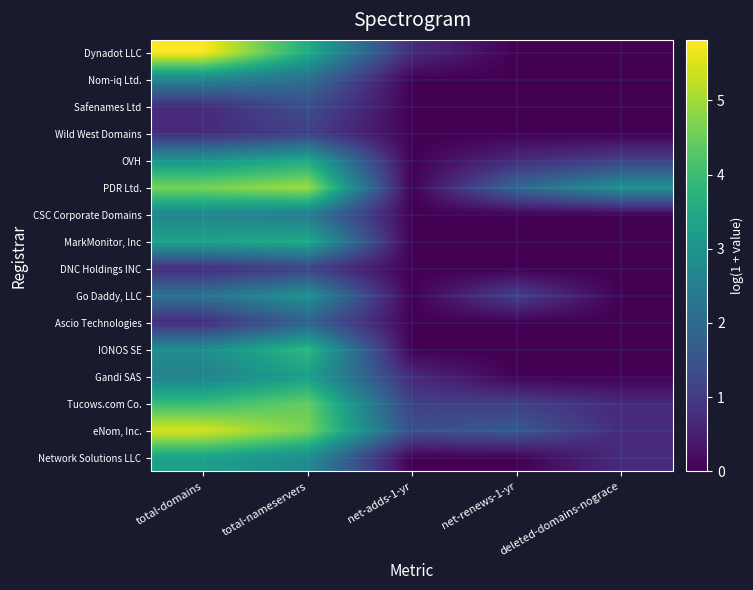

Reading left to right, extract all data points from this chart.

Network Solutions LLC: total-domains=3.3	total-nameservers=2.8	net-adds-1-yr=0.0	net-renews-1-yr=0.0	deleted-domains-nograce=0.7
eNom, Inc.: total-domains=5.5	total-nameservers=4.7	net-adds-1-yr=1.4	net-renews-1-yr=1.6	deleted-domains-nograce=0.7
Tucows.com Co.: total-domains=4.0	total-nameservers=4.5	net-adds-1-yr=1.1	net-renews-1-yr=1.1	deleted-domains-nograce=0.7
Gandi SAS: total-domains=2.6	total-nameservers=3.3	net-adds-1-yr=0.7	net-renews-1-yr=0.0	deleted-domains-nograce=0.0
IONOS SE: total-domains=2.8	total-nameservers=3.8	net-adds-1-yr=0.0	net-renews-1-yr=0.0	deleted-domains-nograce=0.0
Ascio Technologies: total-domains=0.7	total-nameservers=1.8	net-adds-1-yr=0.0	net-renews-1-yr=0.0	deleted-domains-nograce=0.0
Go Daddy, LLC: total-domains=2.2	total-nameservers=2.9	net-adds-1-yr=0.0	net-renews-1-yr=1.1	deleted-domains-nograce=0.0
DNC Holdings INC: total-domains=0.7	total-nameservers=1.1	net-adds-1-yr=0.0	net-renews-1-yr=0.0	deleted-domains-nograce=0.0
MarkMonitor, Inc: total-domains=3.3	total-nameservers=3.5	net-adds-1-yr=0.0	net-renews-1-yr=0.0	deleted-domains-nograce=0.0
CSC Corporate Domains: total-domains=2.6	total-nameservers=2.4	net-adds-1-yr=0.0	net-renews-1-yr=0.0	deleted-domains-nograce=0.0
PDR Ltd.: total-domains=4.7	total-nameservers=5.0	net-adds-1-yr=0.0	net-renews-1-yr=1.9	deleted-domains-nograce=2.9
OVH: total-domains=3.0	total-nameservers=3.5	net-adds-1-yr=0.0	net-renews-1-yr=0.7	deleted-domains-nograce=1.1
Wild West Domains: total-domains=0.7	total-nameservers=1.1	net-adds-1-yr=0.0	net-renews-1-yr=0.0	deleted-domains-nograce=0.0
Safenames Ltd: total-domains=0.7	total-nameservers=1.4	net-adds-1-yr=0.0	net-renews-1-yr=0.0	deleted-domains-nograce=0.0
Nom-iq Ltd.: total-domains=2.6	total-nameservers=2.1	net-adds-1-yr=0.0	net-renews-1-yr=0.0	deleted-domains-nograce=0.0
Dynadot LLC: total-domains=5.8	total-nameservers=3.6	net-adds-1-yr=0.7	net-renews-1-yr=0.0	deleted-domains-nograce=0.0